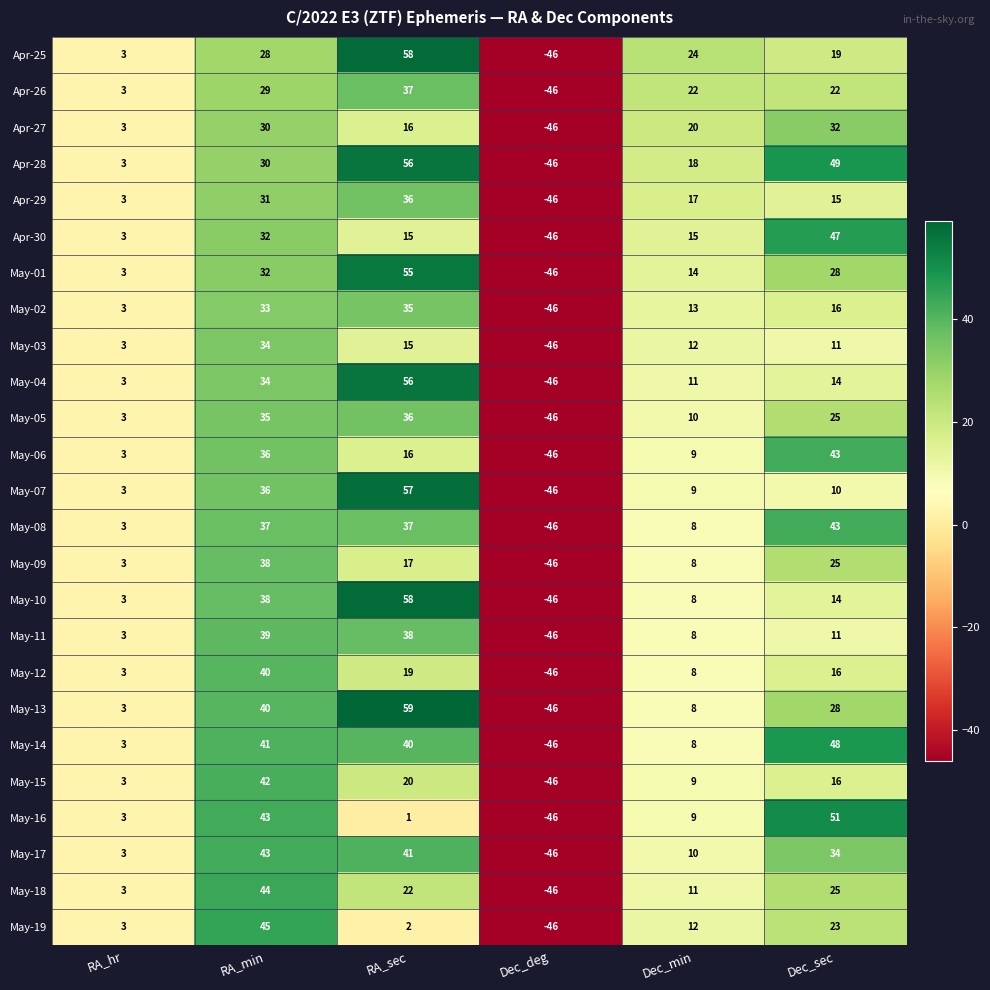

Which label corresponds to the smallest value in the chart?

Dec_deg